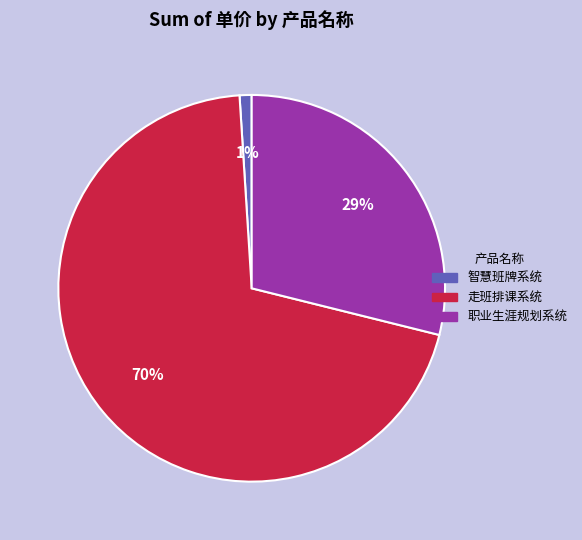

Rank the categories by value from lowest to highest.

智慧班牌系统, 职业生涯规划系统, 走班排课系统